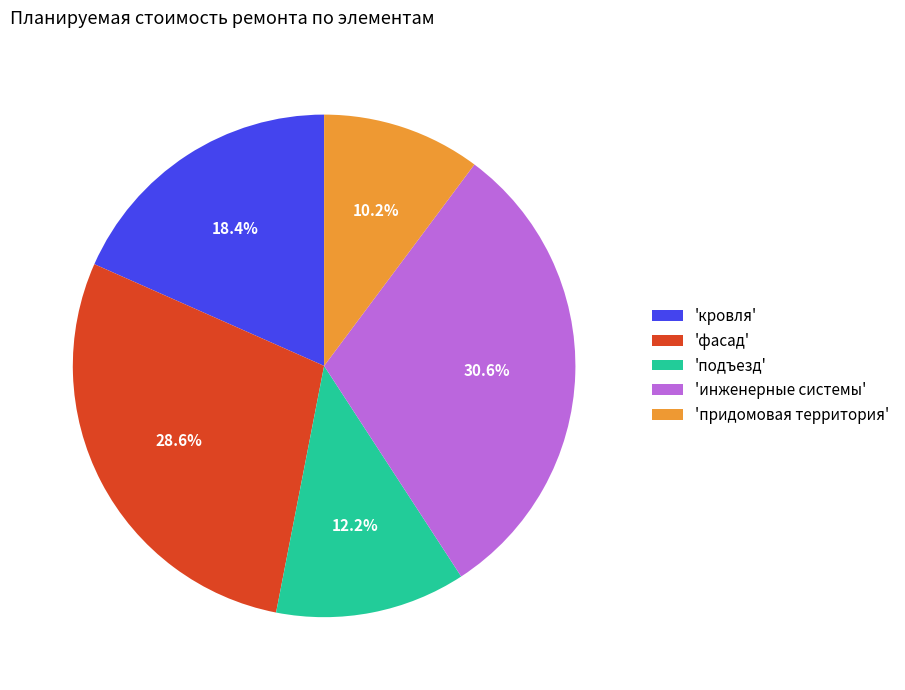

Does 'инженерные системы' represent more than half of the total?

No